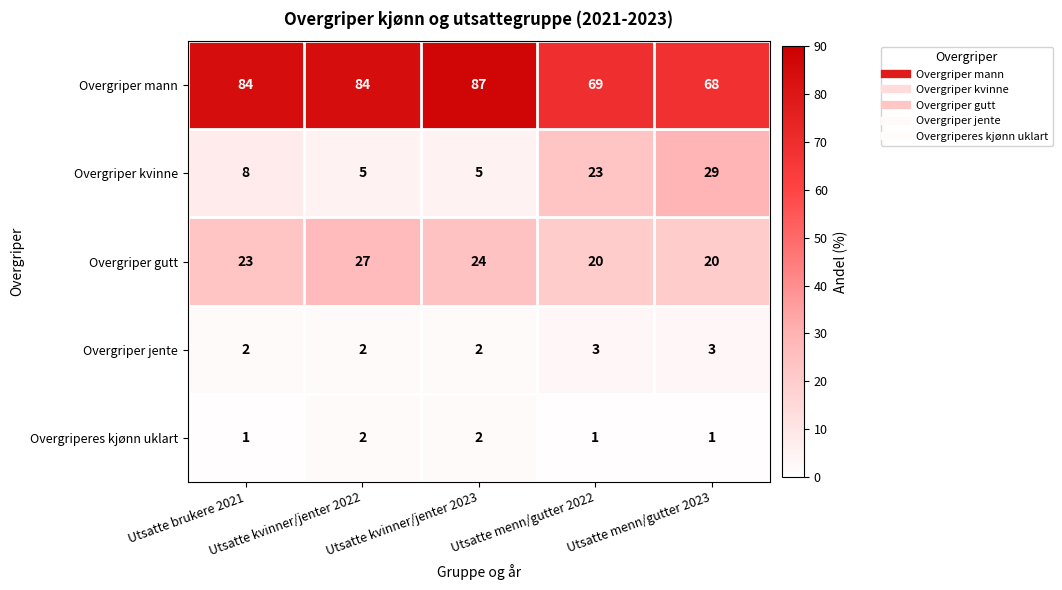

Rank the series by their maximum value, from highest to lowest.

Overgriper mann, Overgriper kvinne, Overgriper gutt, Overgriper jente, Overgriperes kjønn uklart